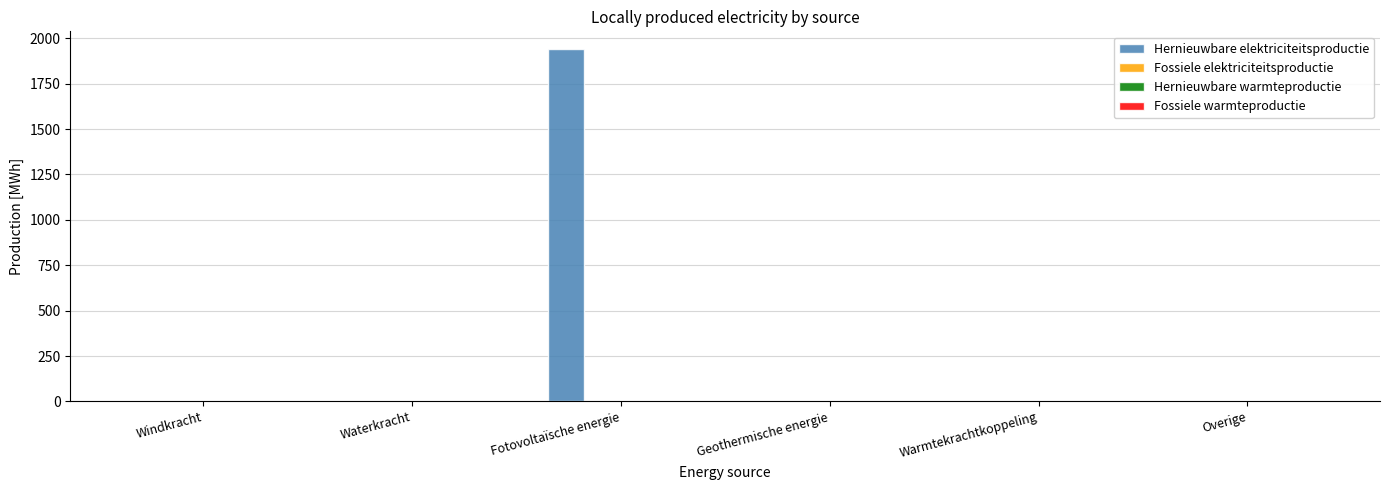

What is the sum of all values?

1941.0